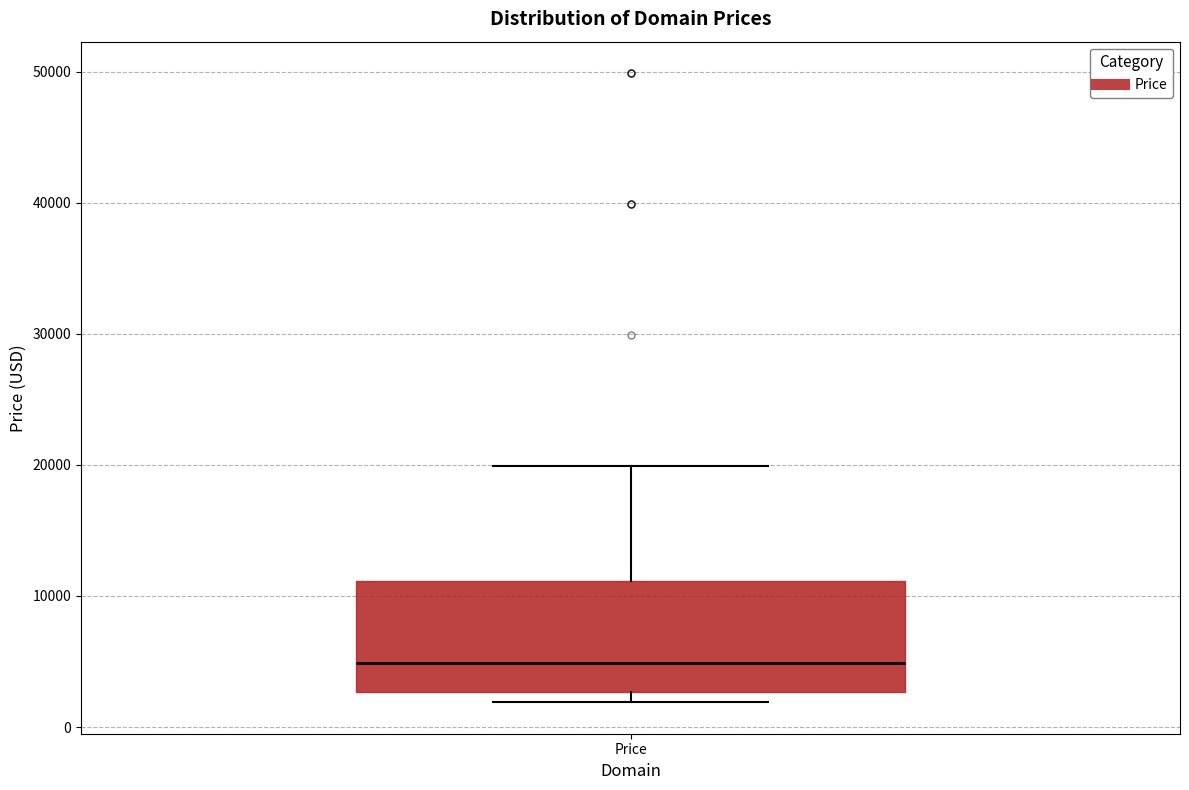

Transcribe this box plot: give where the median line is, the range the box spans, and where the two whiskers end, as read against the y-axis. The values are not printed on the chart, so give them approximately, as read against the axis.

median 5000, box 3000 to 11000, whiskers 2000 to 20000